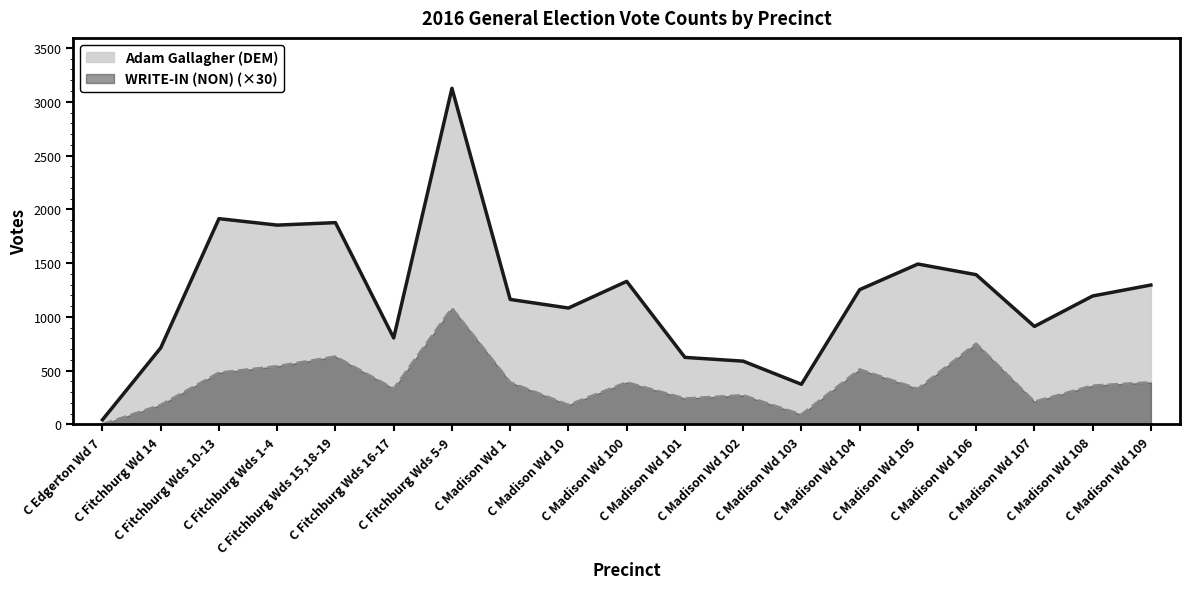

At which label does WRITE-IN (NON) first exceed 360?

C Fitchburg Wds 10-13